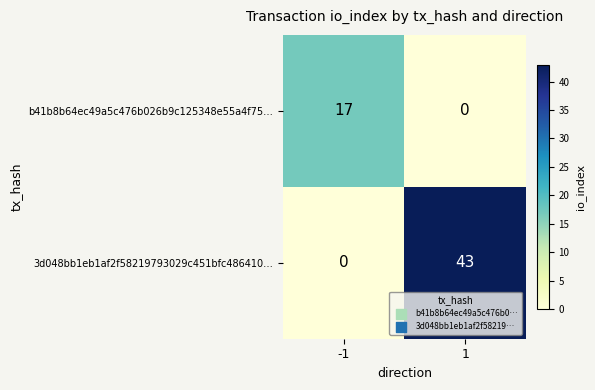

Reading left to right, list all the values displayed in this chart.

b41b8b64ec49a5c476b026b9c125348e55a4f75…: -1=17	1=0
3d048bb1eb1af2f58219793029c451bfc486410…: -1=0	1=43